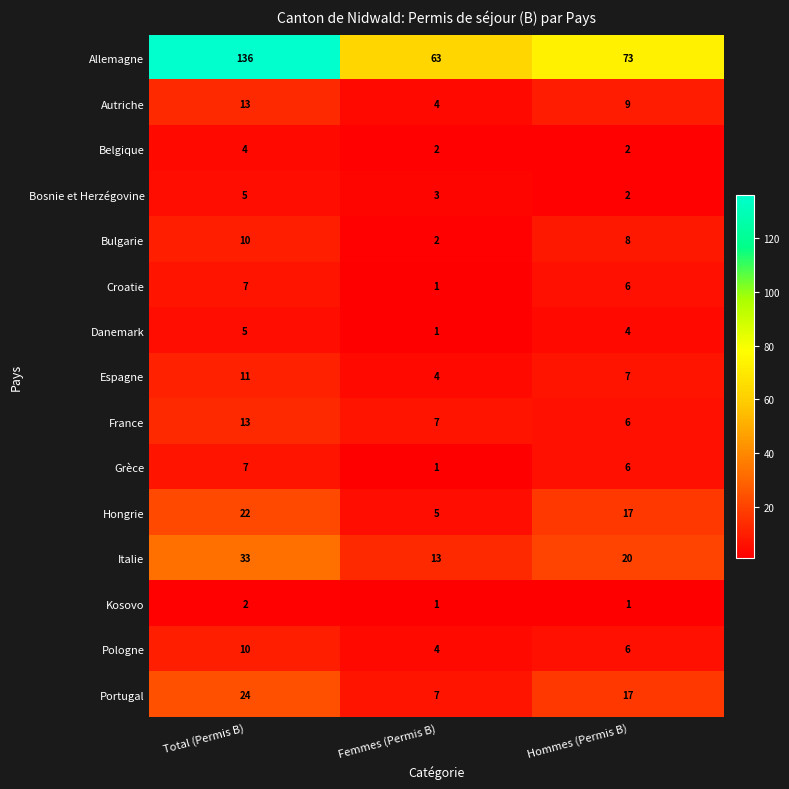

What is the difference between the highest and lowest values at Femmes (Permis B)?

62